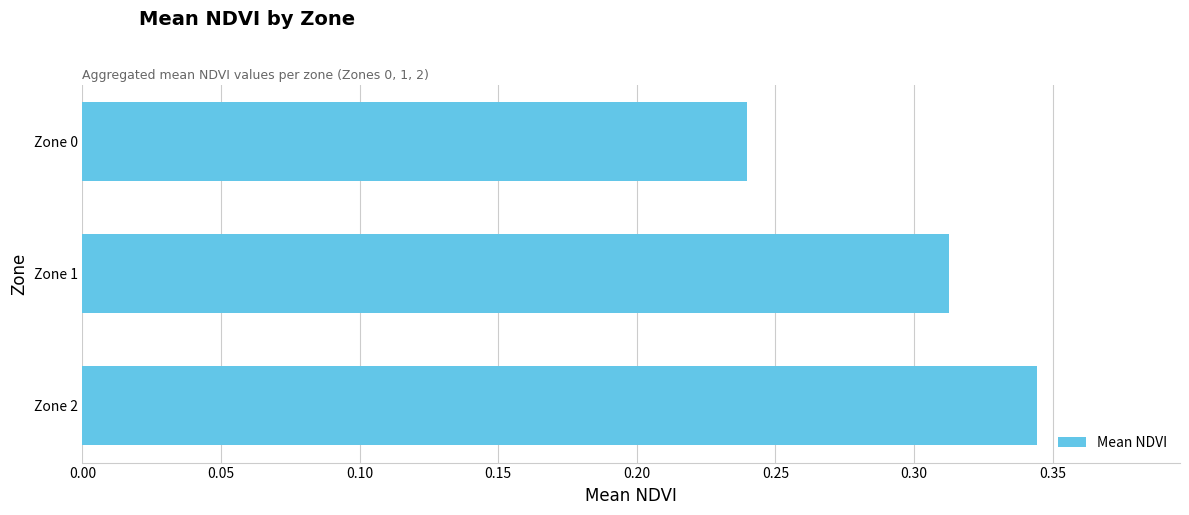

Which has a higher value, Zone 2 or Zone 0?

Zone 2